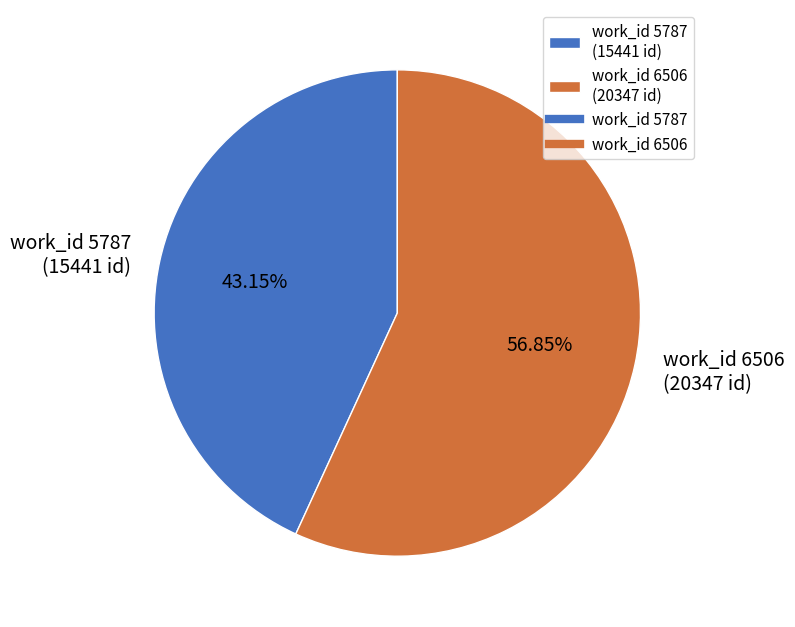

To the nearest percent, what is the average slice percentage?

50%